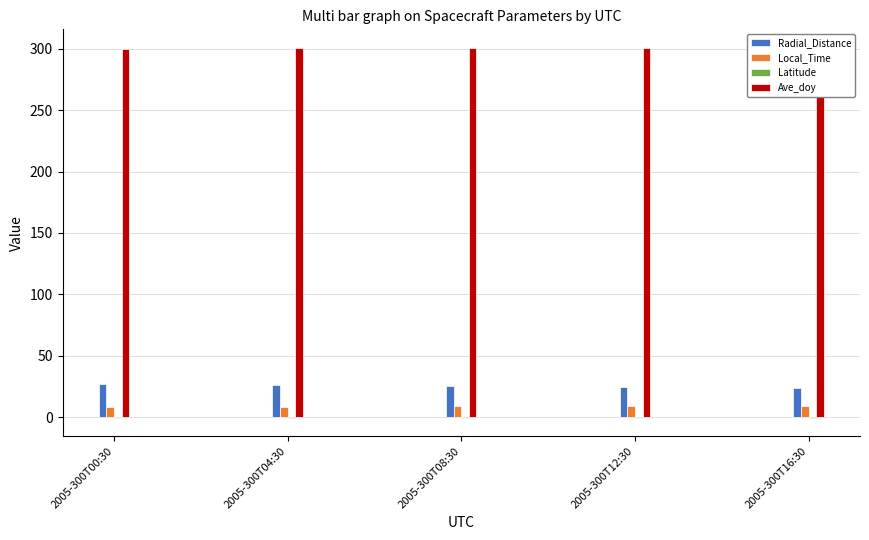

What is the difference between the maximum and second lowest values in the Ave_doy series?

0.5